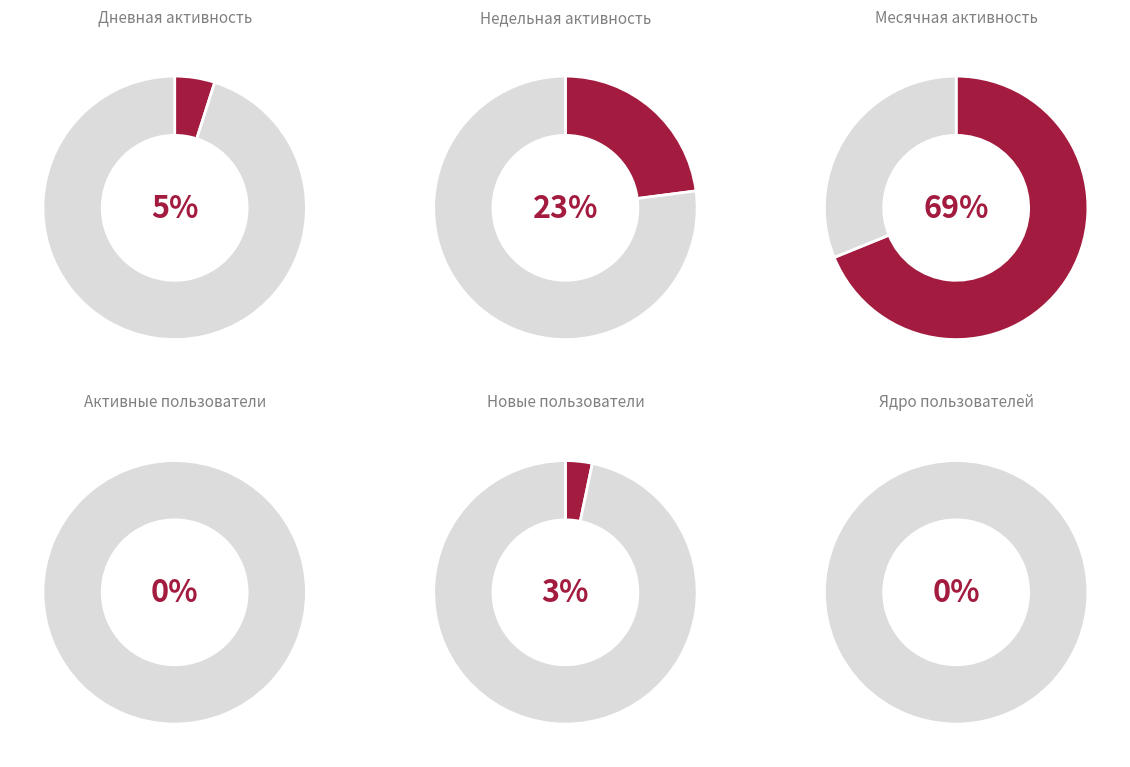

True or false: 18 accounts for 0% of the total.

True